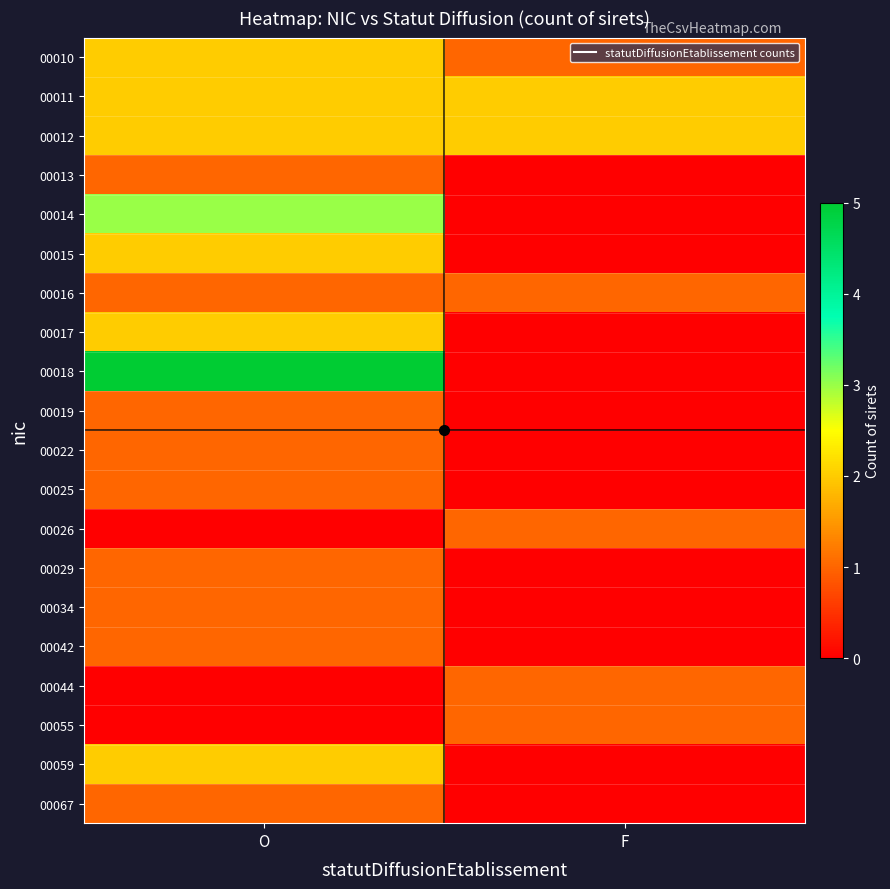

Reading left to right, extract all data points from this chart.

00010: O=2	F=1
00011: O=2	F=2
00012: O=2	F=2
00013: O=1	F=0
00014: O=3	F=0
00015: O=2	F=0
00016: O=1	F=1
00017: O=2	F=0
00018: O=5	F=0
00019: O=1	F=0
00022: O=1	F=0
00025: O=1	F=0
00026: O=0	F=1
00029: O=1	F=0
00034: O=1	F=0
00042: O=1	F=0
00044: O=0	F=1
00055: O=0	F=1
00059: O=2	F=0
00067: O=1	F=0